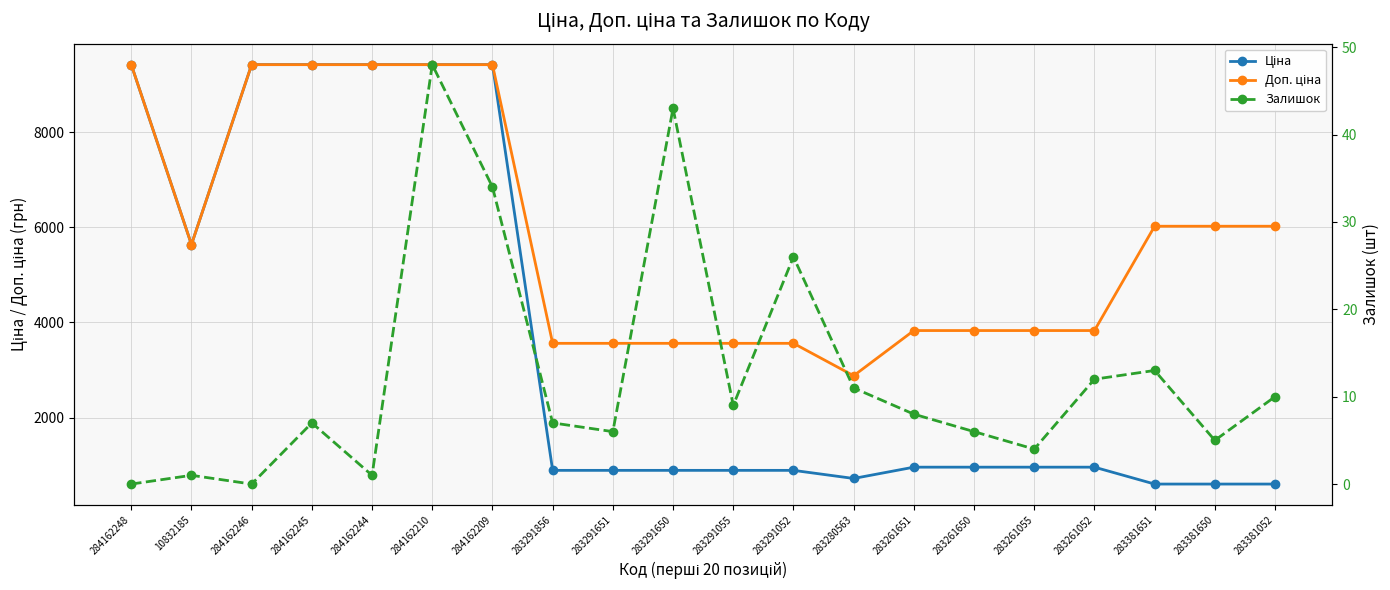

The Ціна series shows 957.1 at 283261650. True or false?

True